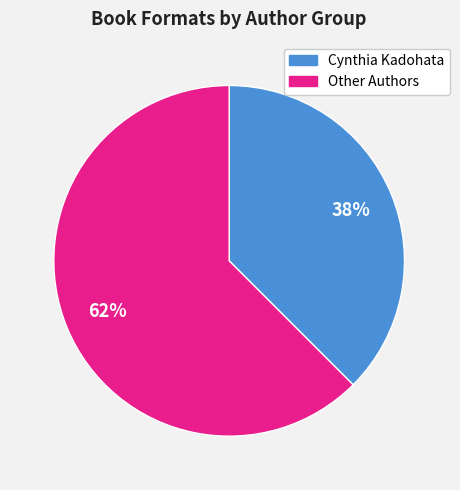

Rank the categories by value from lowest to highest.

Cynthia Kadohata, Other Authors